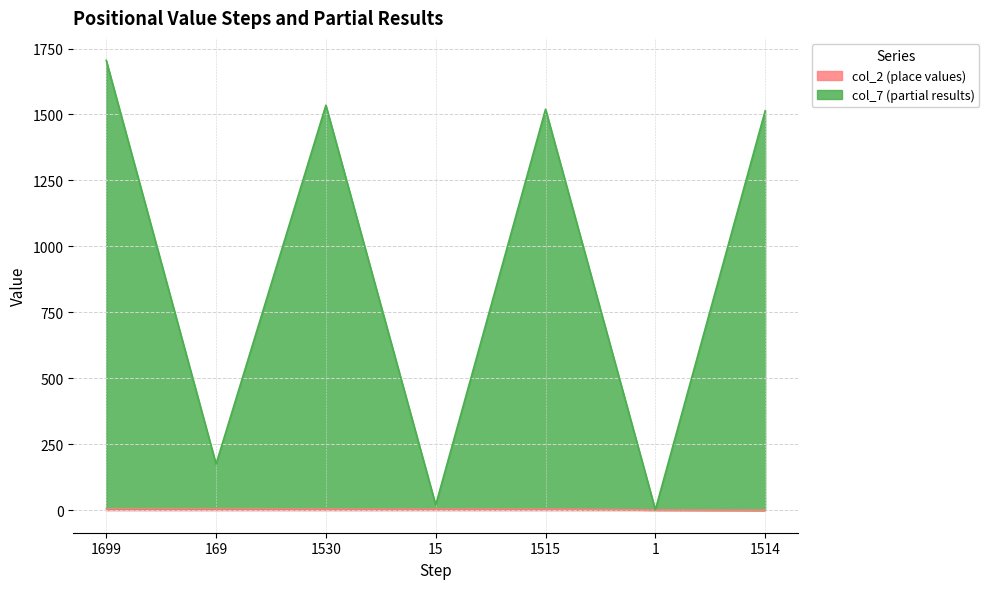

The col_7 (partial results) series shows 1535 at 1530. True or false?

True